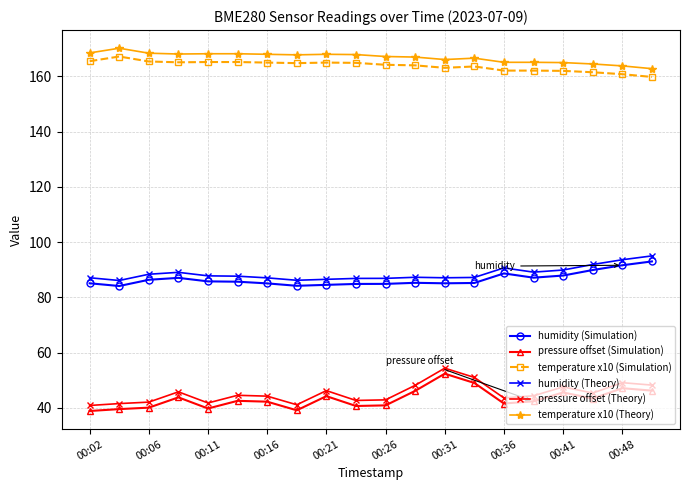

How many lines are shown in the chart?

6